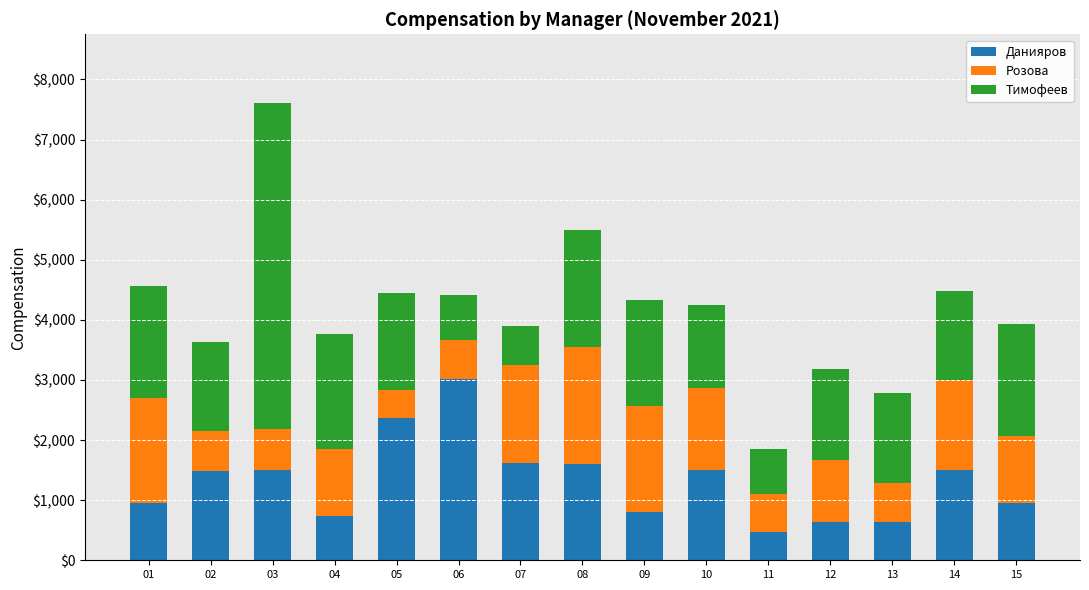

The value of Данияров at 11 is 465.0. True or false?

True